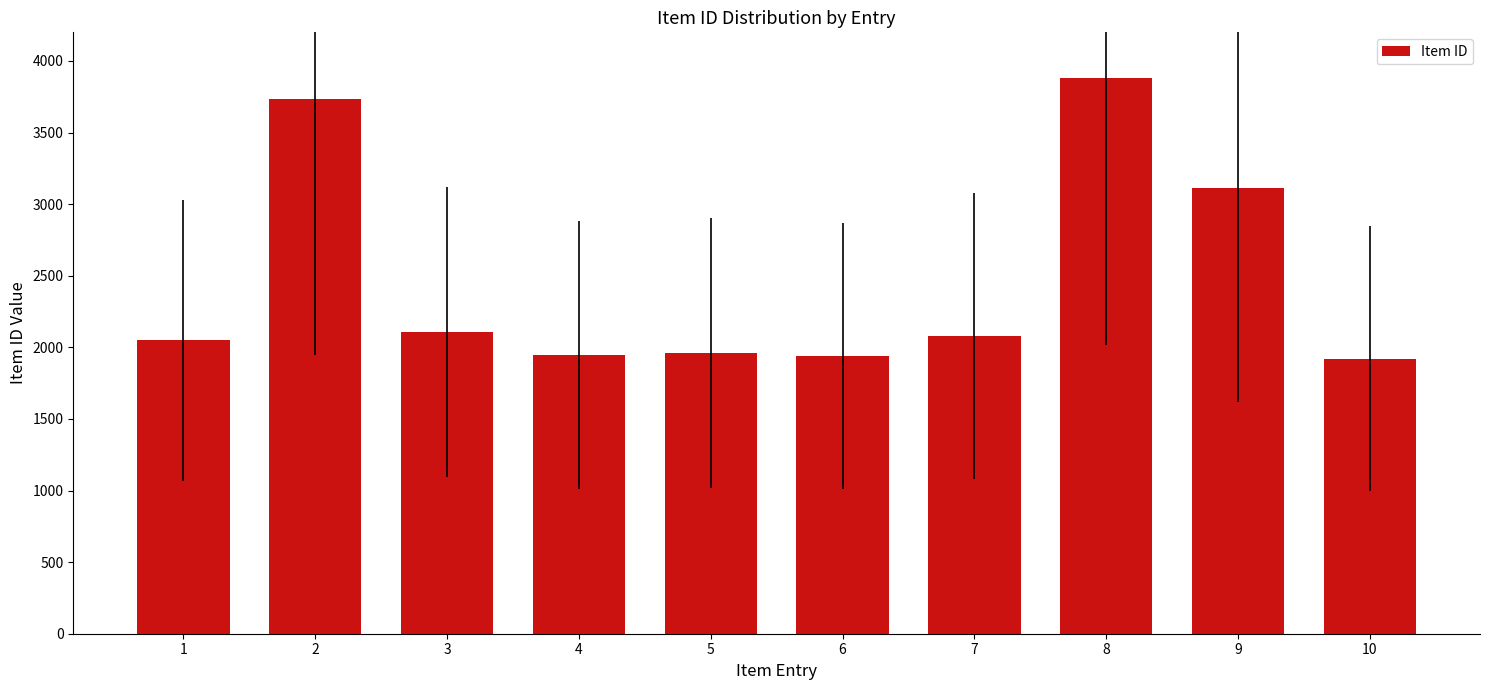

What is the difference between the values at 6 and 8?

1947